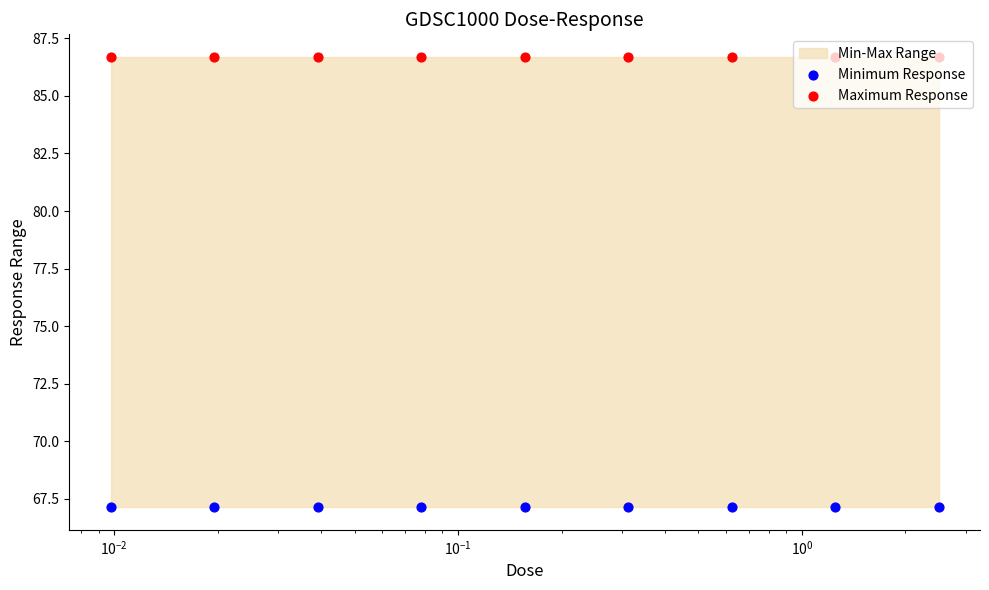

Which series contains the highest Y value?

Maximum Response